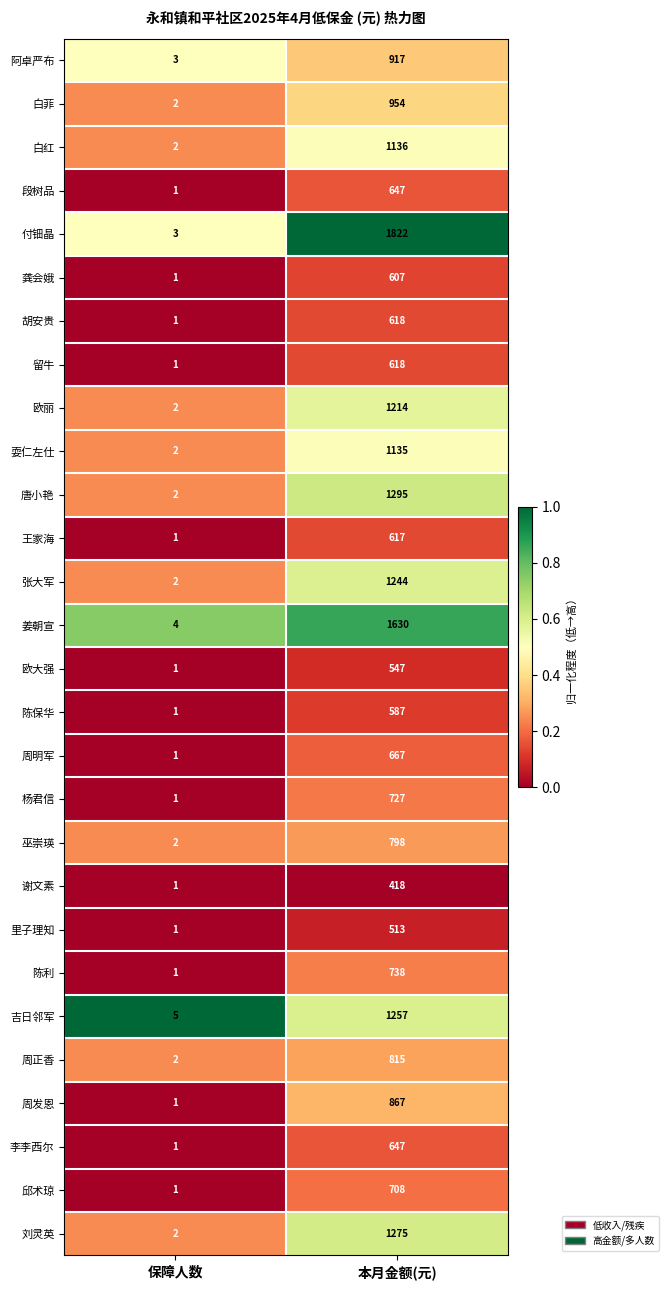

Count the number of data series in this chart.

28